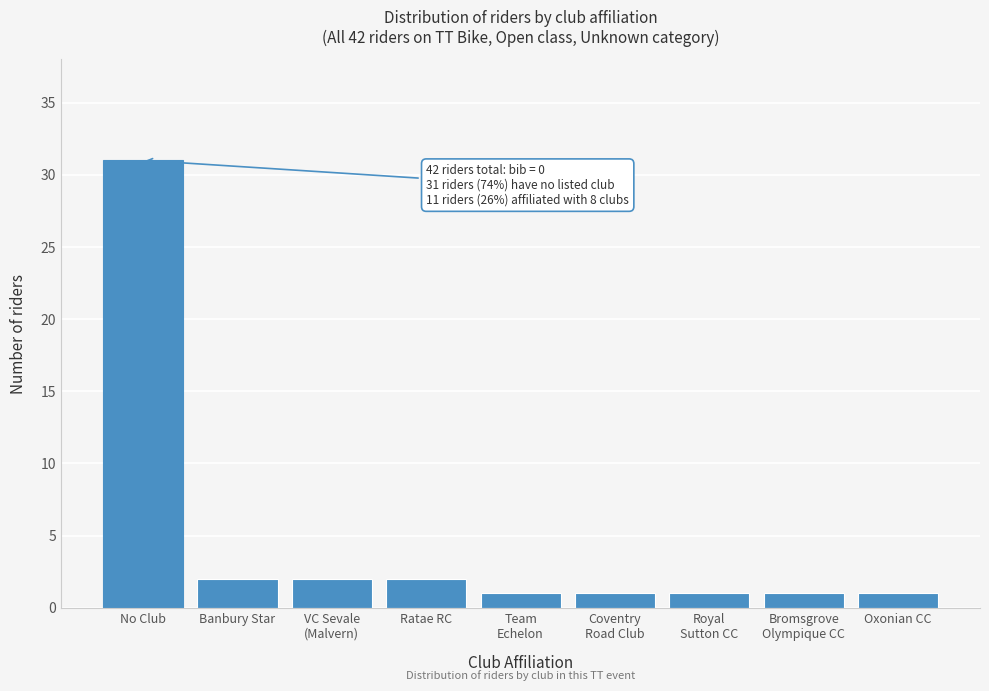

Reading left to right, list all the values displayed in this chart.

31	2	2	2	1	1	1	1	1